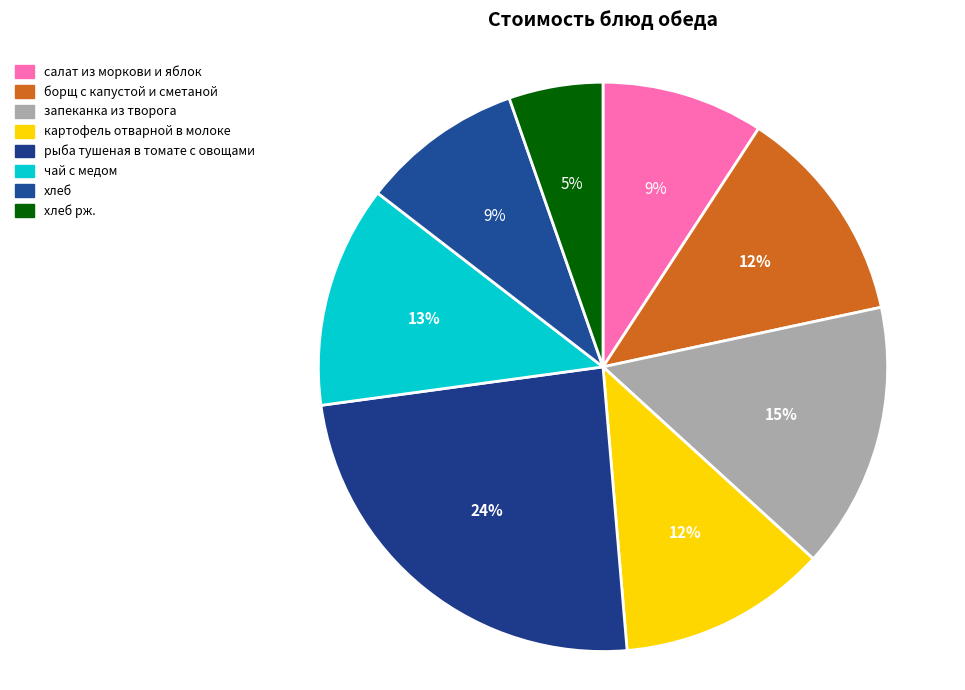

Which slice is the largest?

рыба тушеная в томате с овощами